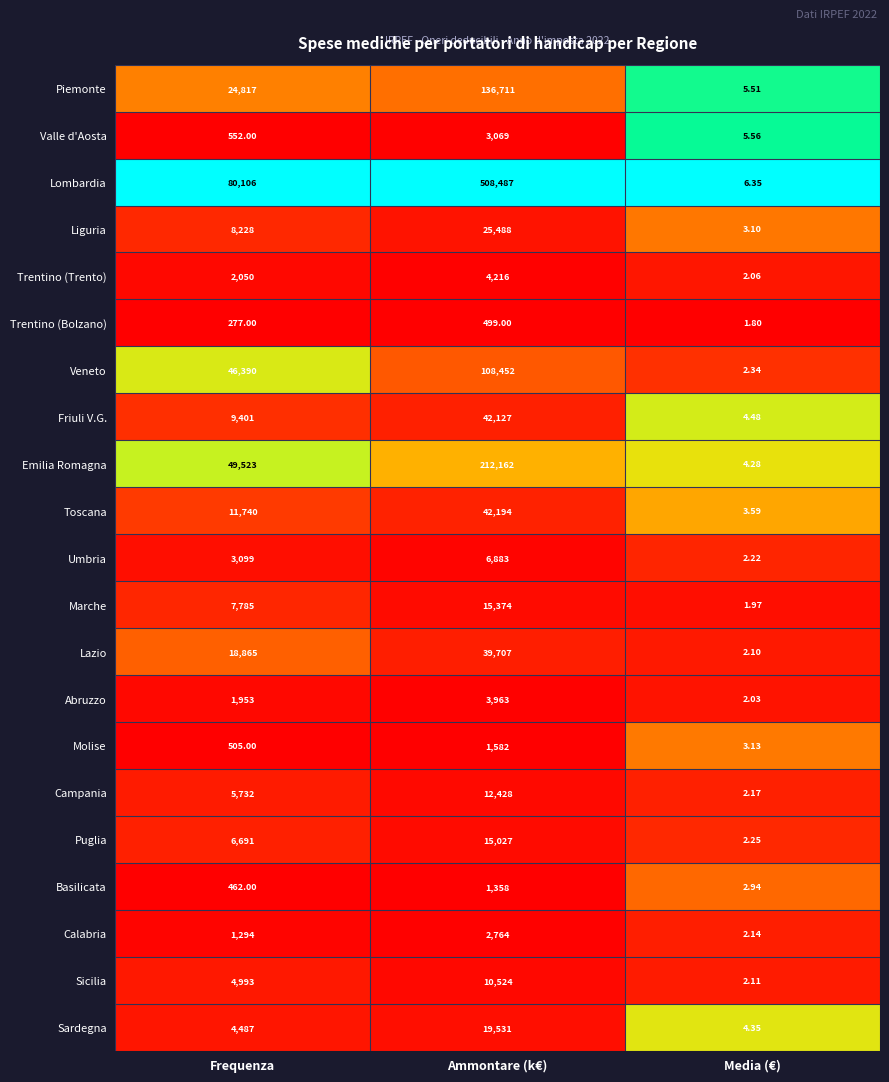

Which category has the highest value in the Campania series?

Ammontare (k€)